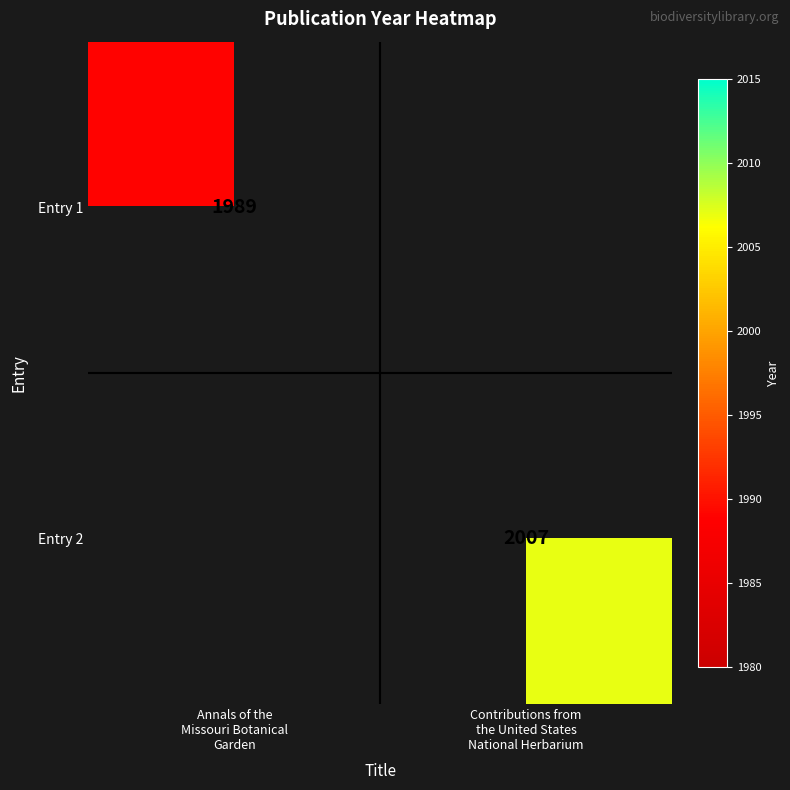

At which category does the chart reach its peak across all series?

Contributions from
the United States
National Herbarium